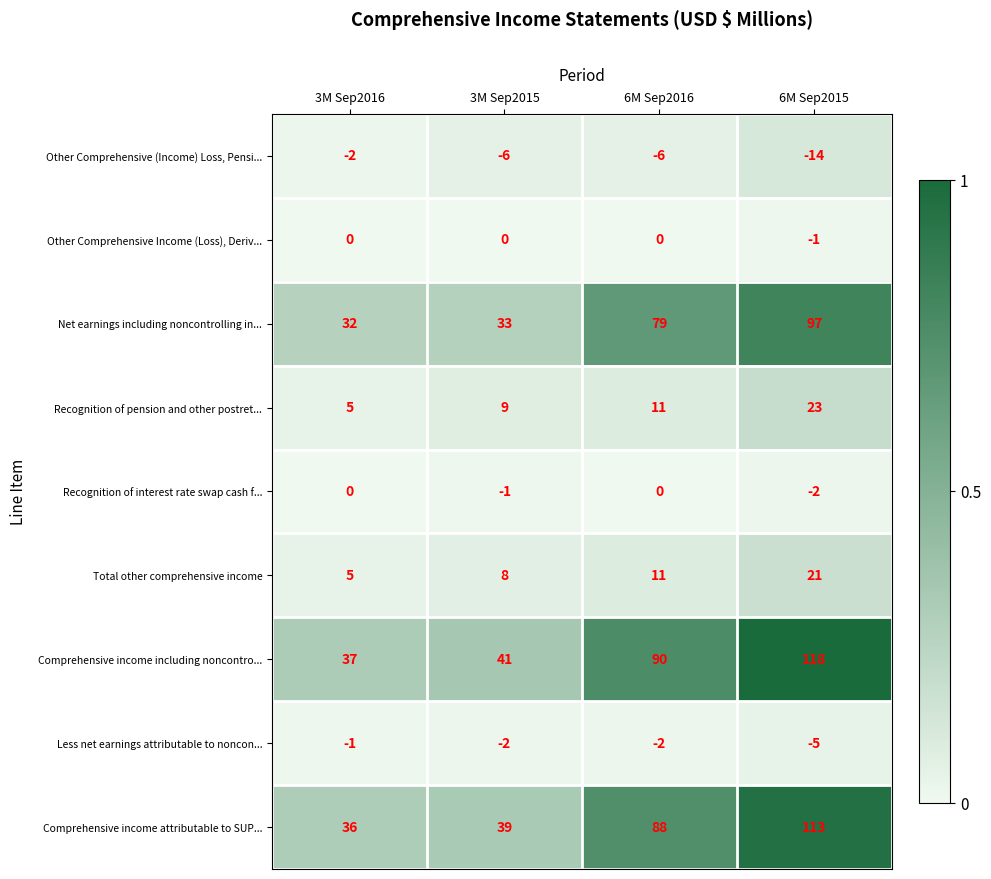

True or false: Comprehensive income including noncontro... has a value of 41 at 3M Sep2015.

True